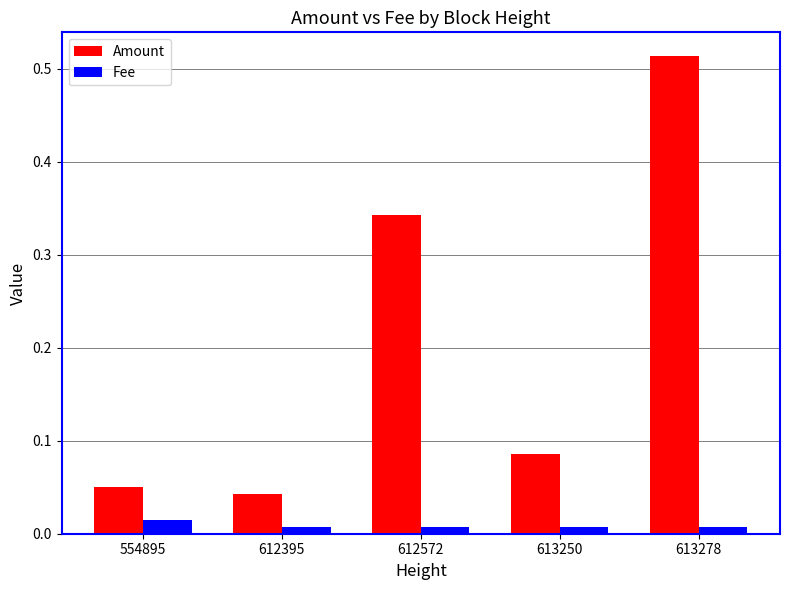

At which label does Fee reach its peak?

554895